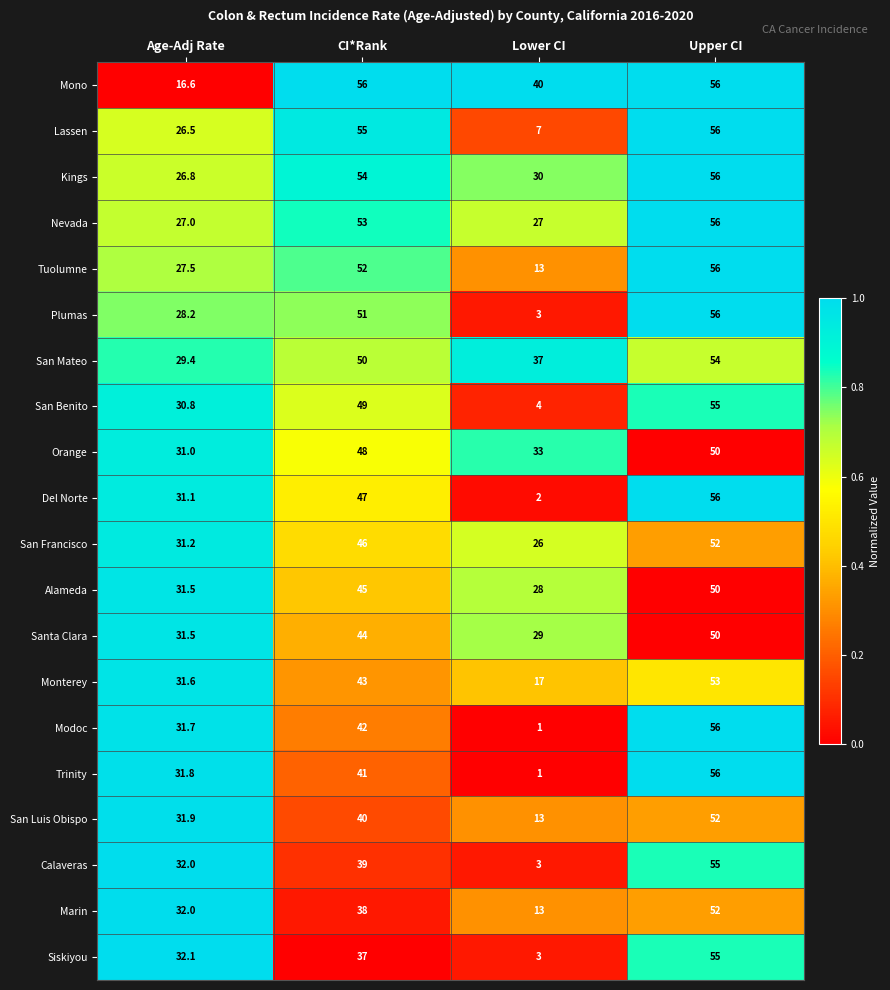

Between Age-Adj Rate and Lower CI, which series saw the biggest shift?

Trinity